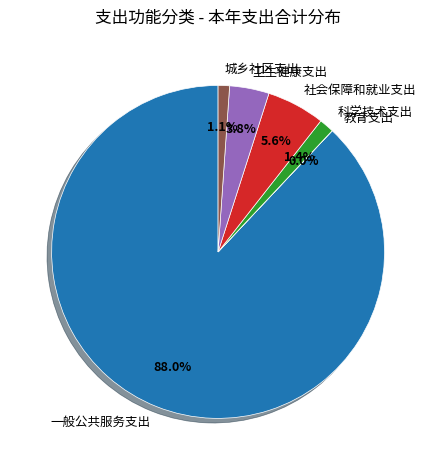

Which has a higher value, 一般公共服务支出 or 城乡社区支出?

一般公共服务支出